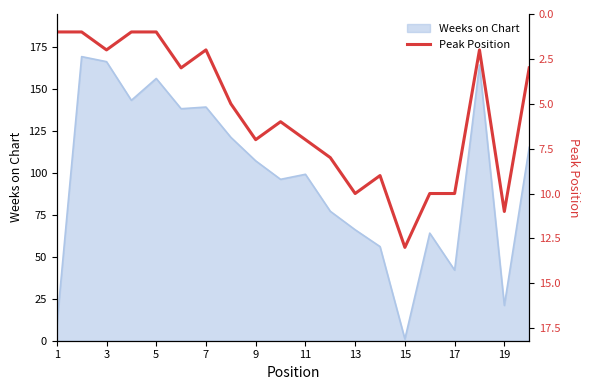

What is the value of the 1st point from the left?

1